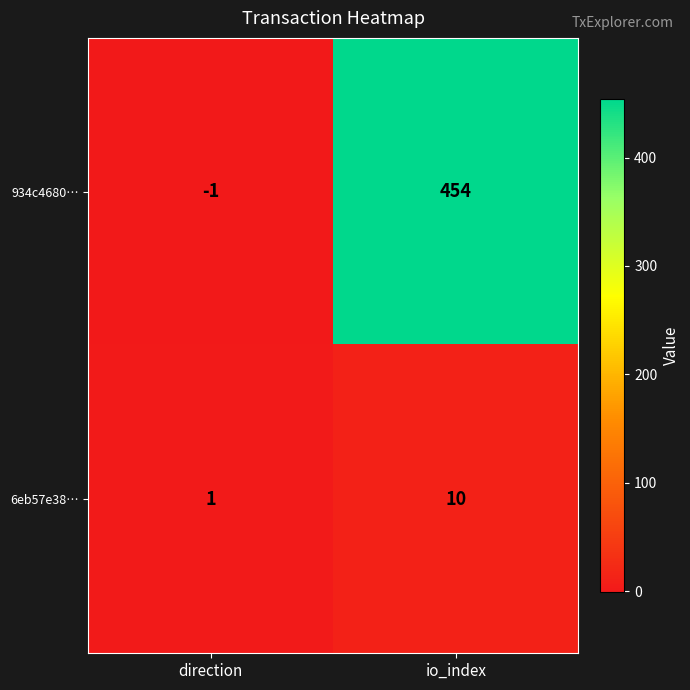

Which label corresponds to the largest value in the chart?

io_index